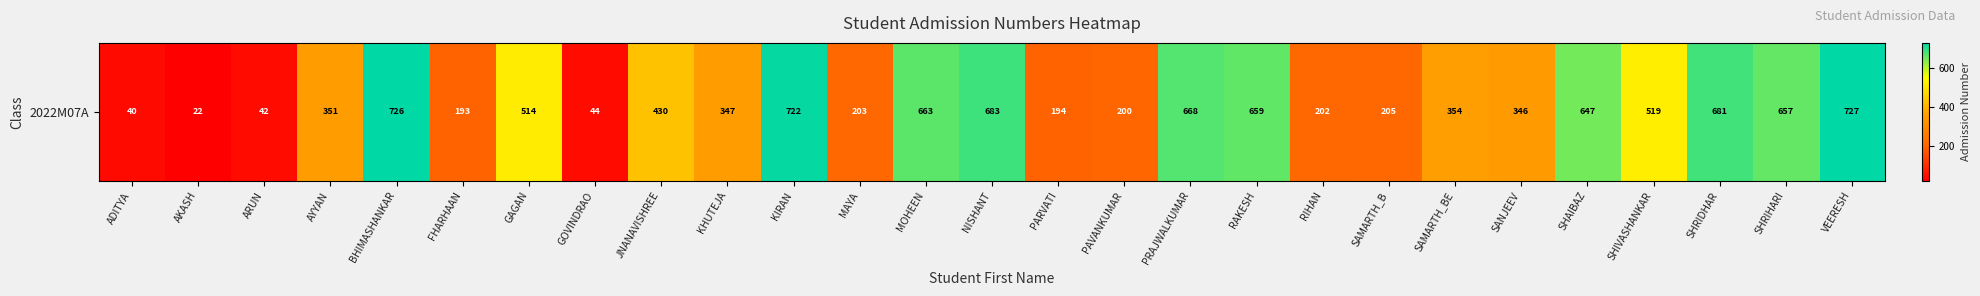

Reading left to right, transcribe all the data shown in this chart.

ADITYA=40	AKASH=22	ARUN=42	AYYAN=351	BHIMASHANKAR=726	FHARHAAN=193	GAGAN=514	GOVINDRAO=44	JNANAVISHREE=430	KHUTEJA=347	KIRAN=722	MAYA=203	MOHEEN=663	NISHANT=683	PARVATI=194	PAVANKUMAR=200	PRAJWALKUMAR=668	RAKESH=659	RIHAN=202	SAMARTH_B=205	SAMARTH_BE=354	SANJEEV=346	SHAIBAZ=647	SHIVASHANKAR=519	SHRIDHAR=681	SHRIHARI=657	VEERESH=727